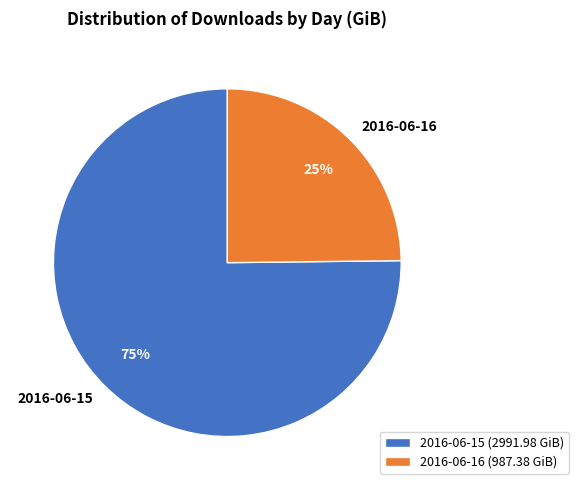

To the nearest percent, what portion does 2016-06-15 represent?

75%